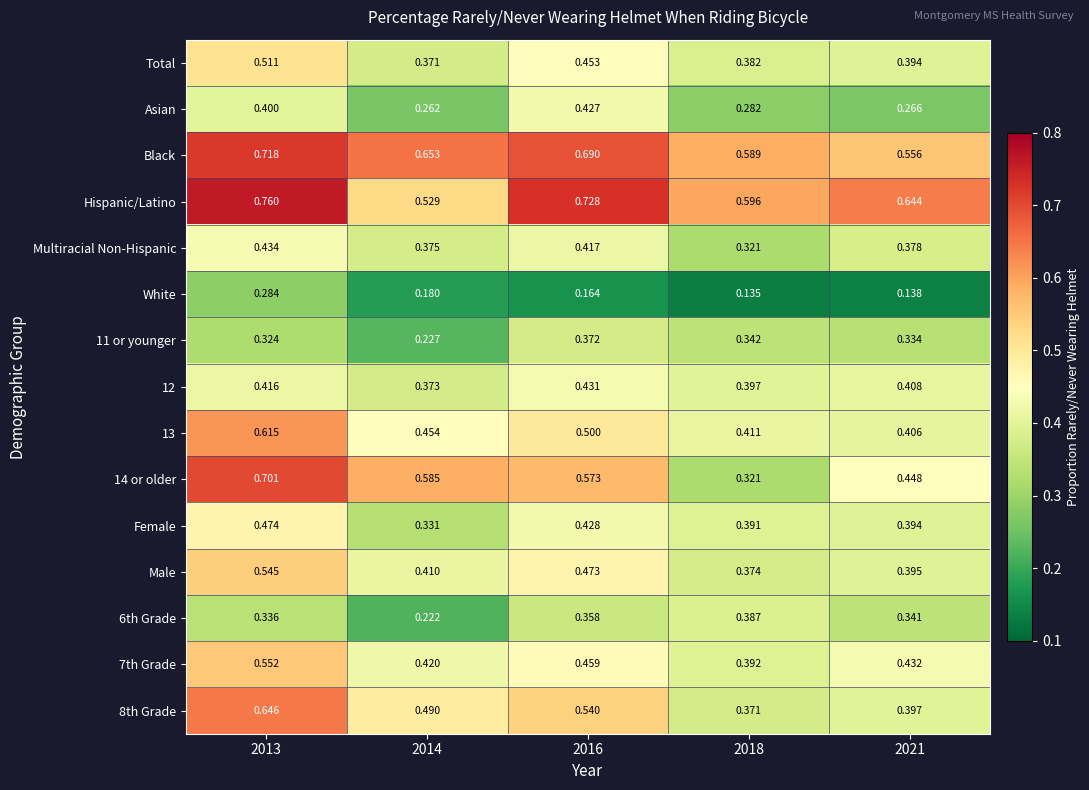

How many data points does each series have?

5